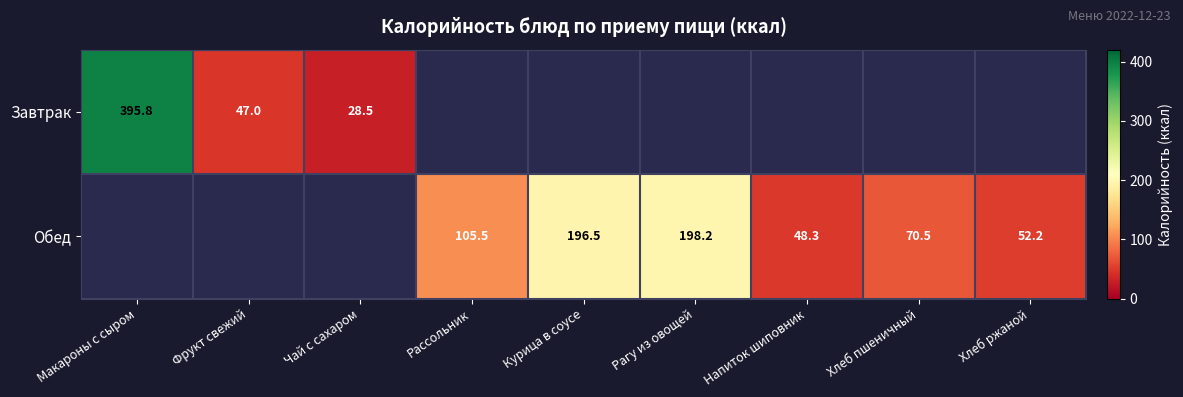

Is it true that Обед equals 196.5 at Курица в соусе?

True